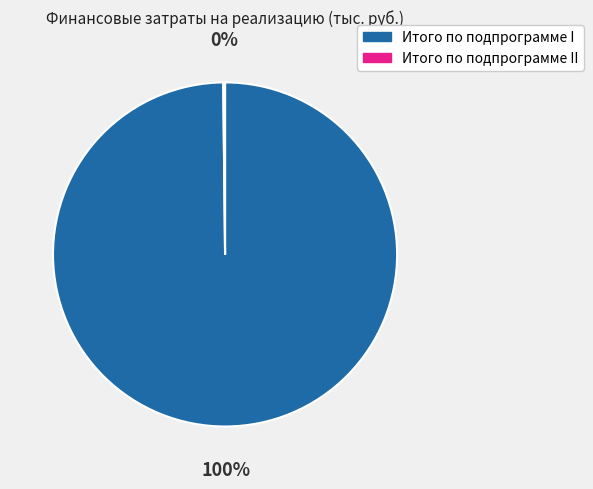

To the nearest percent, what is the difference between the largest and smallest slice percentages?

100%